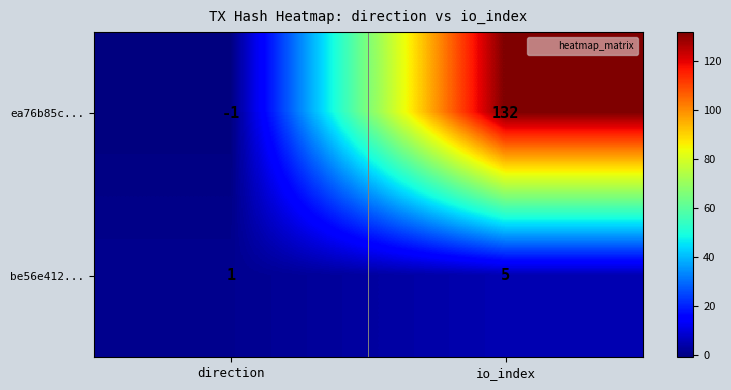

Which series has the widest spread of values?

ea76b85c...